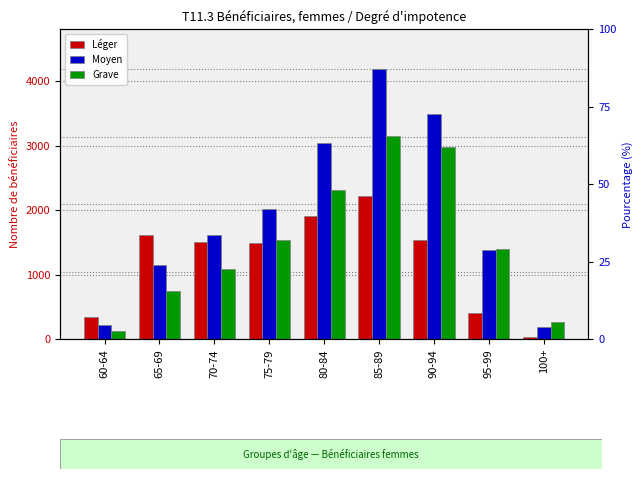

Is the value of Grave at 85-89 greater than the value of Moyen at 65-69?

Yes